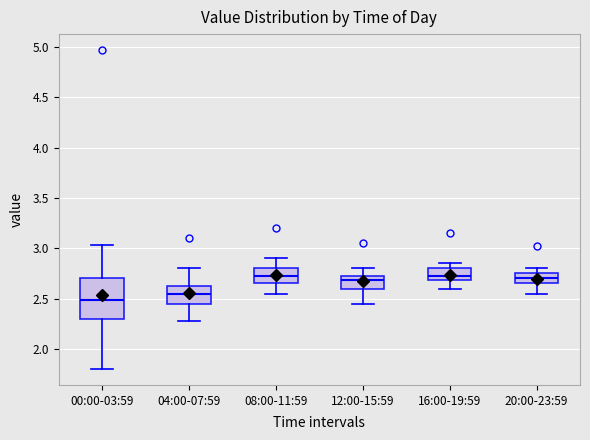

Comparing the boxes themselves (not the whiskers), which one is the tallest?

00:00-03:59